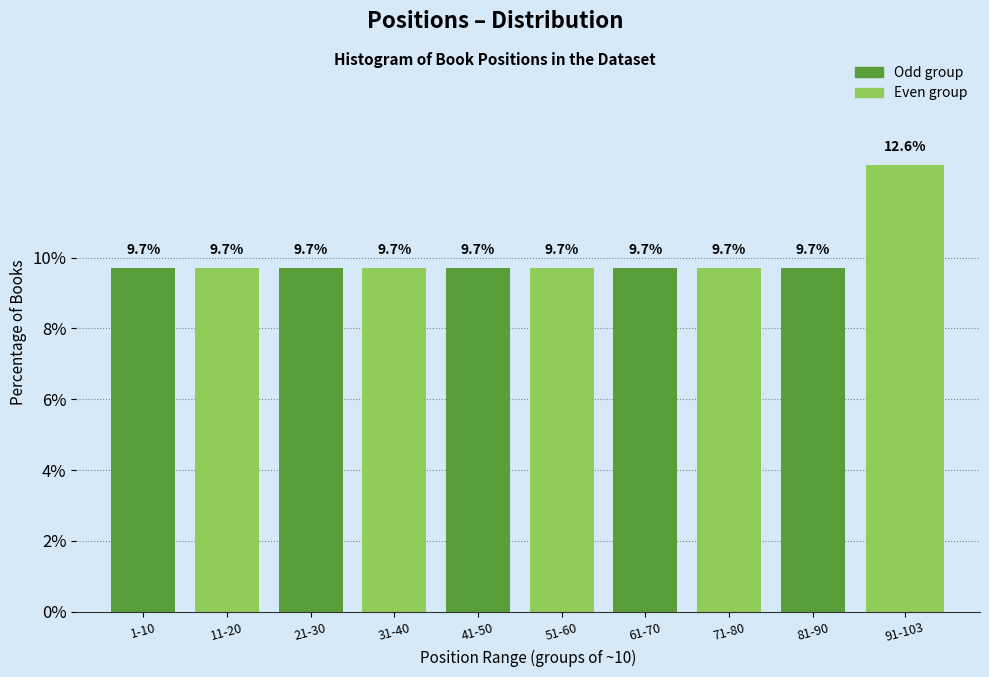

Reading left to right, list all the values displayed in this chart.

9.7	9.7	9.7	9.7	9.7	9.7	9.7	9.7	9.7	12.6